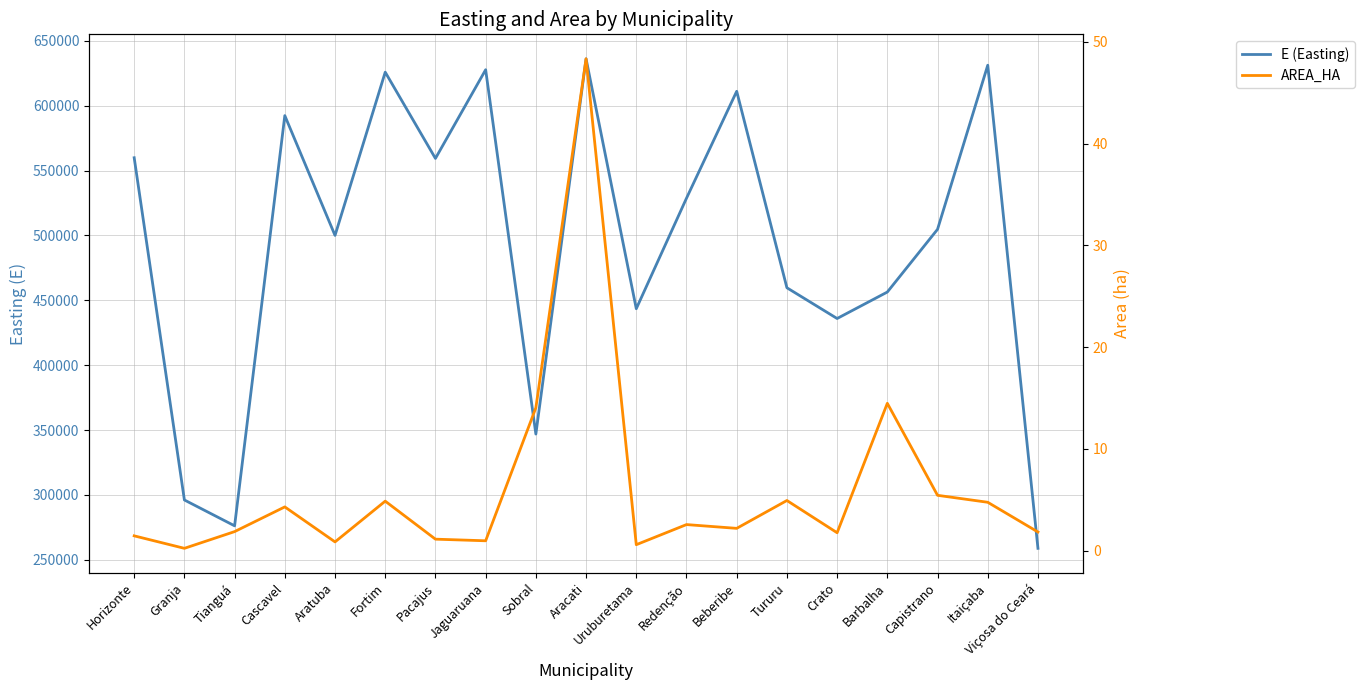

Where is AREA_HA nearest to the value 24?

Barbalha